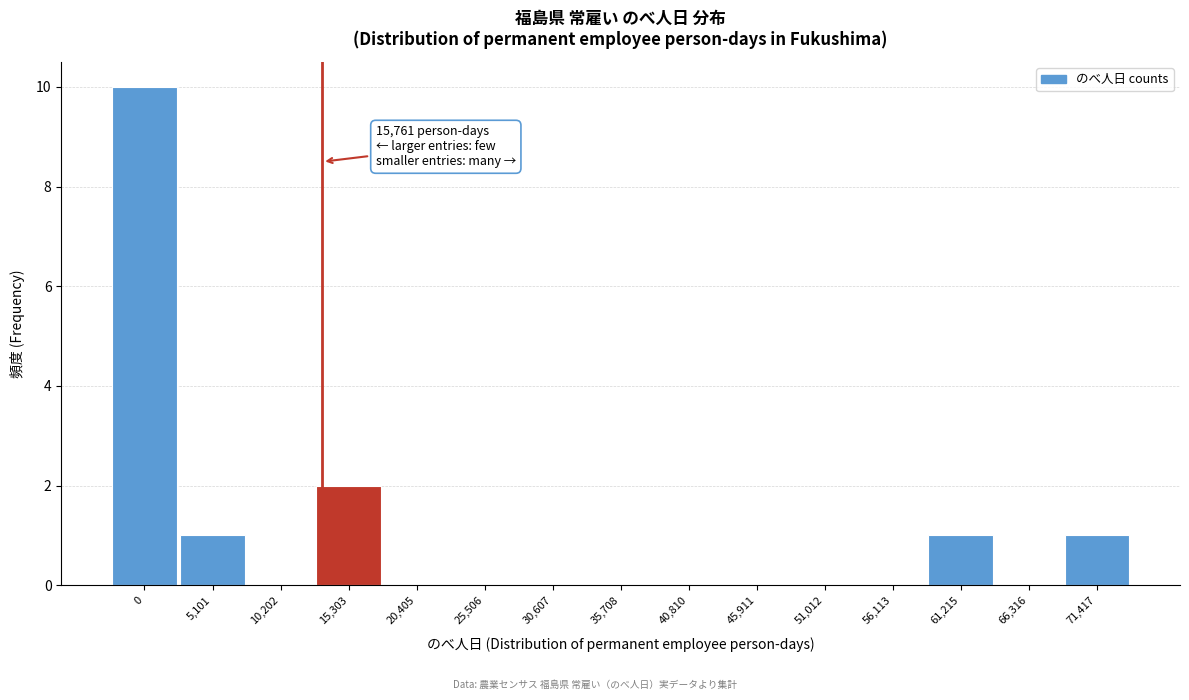

Reading left to right, what are all the values shown in this chart?

0=10	5,101=1	10,202=0	15,303=2	20,405=0	25,506=0	30,607=0	35,708=0	40,810=0	45,911=0	51,012=0	56,113=0	61,215=1	66,316=0	71,417=1